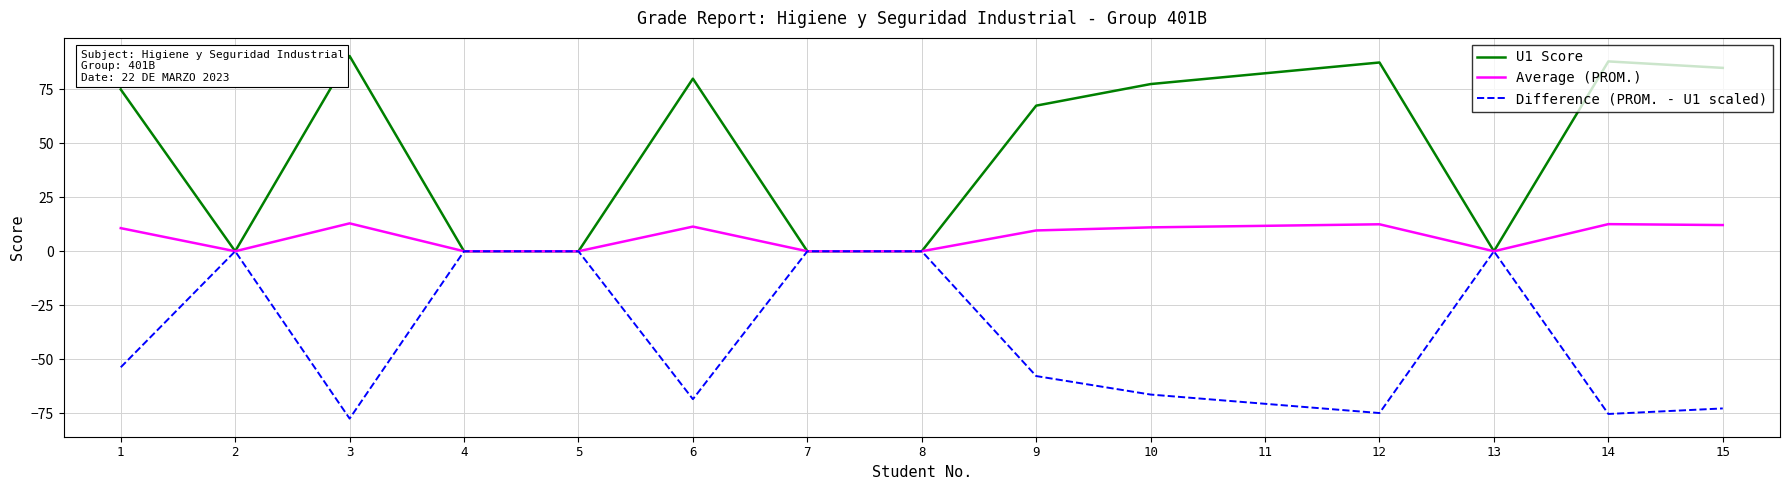

Which series has the largest range (max minus min)?

U1 Score